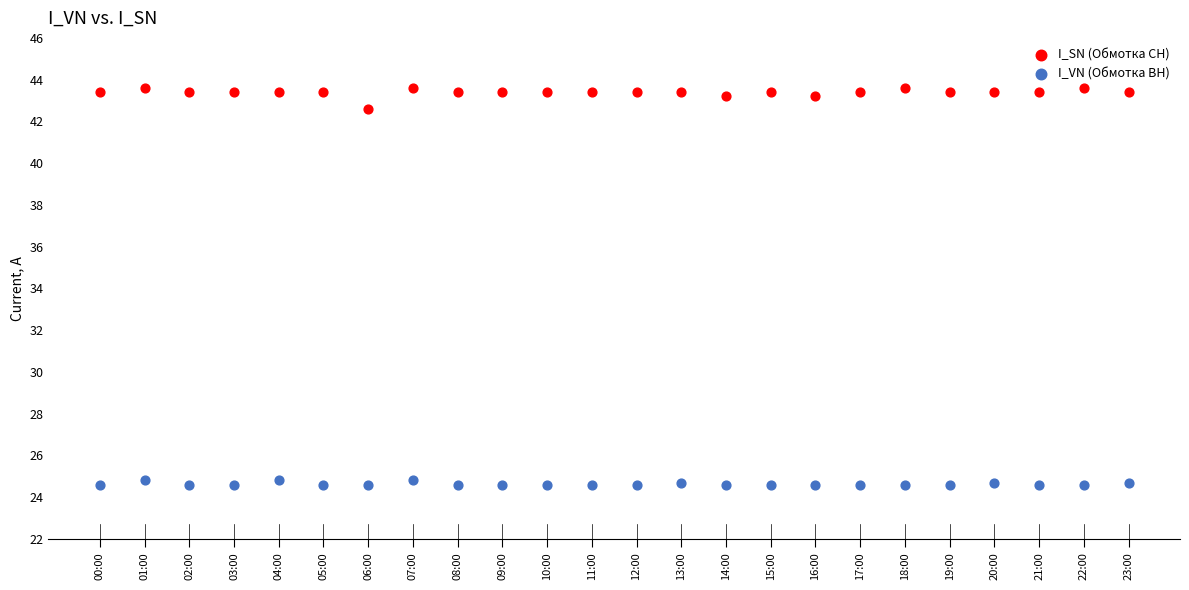

Which series reaches the minimum Y coordinate?

I_VN (Обмотка ВН)